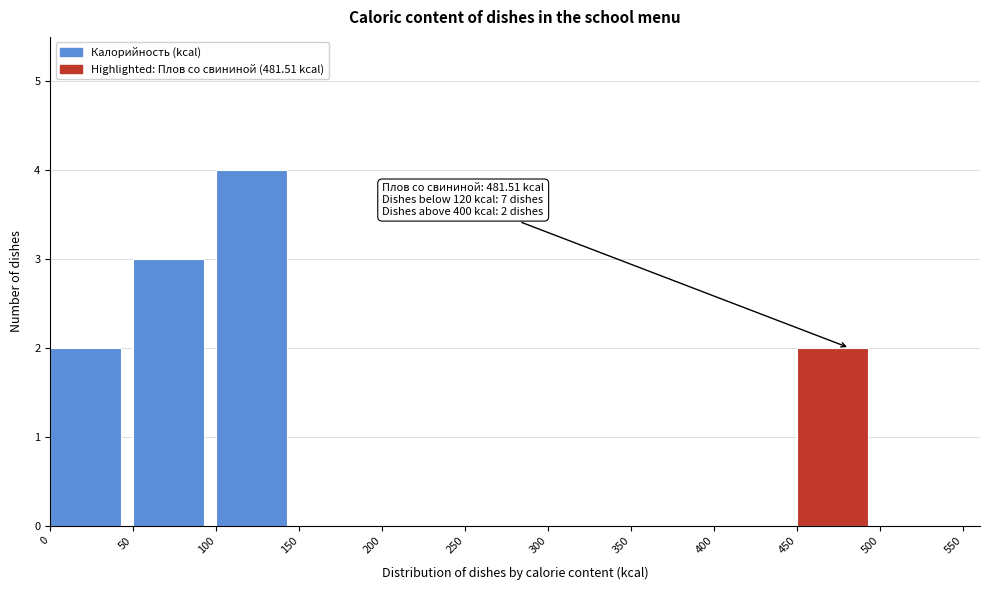

Which range on the x-axis has the tallest bar?

100 to 150